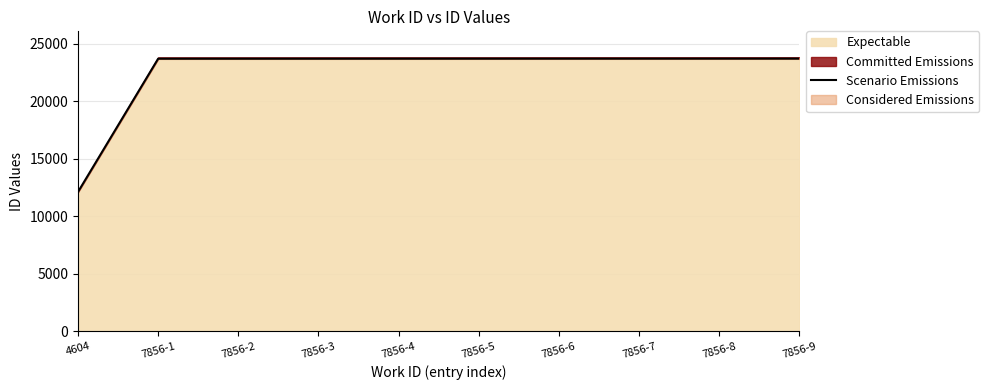

What is the value of the 2nd point from the left?

23704